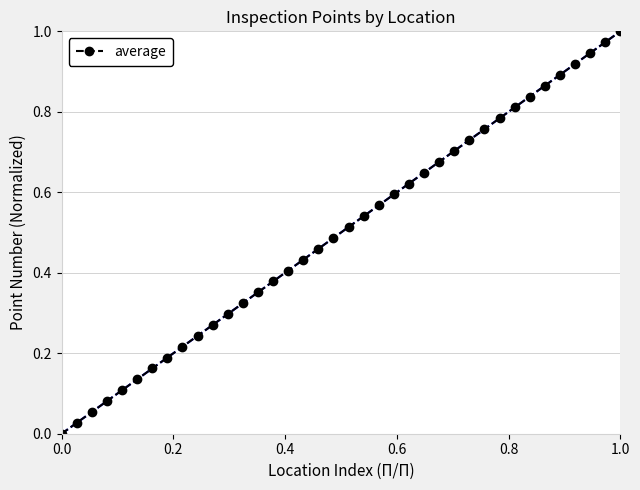

True or false: the data has more than 0 interior local peaks.

False